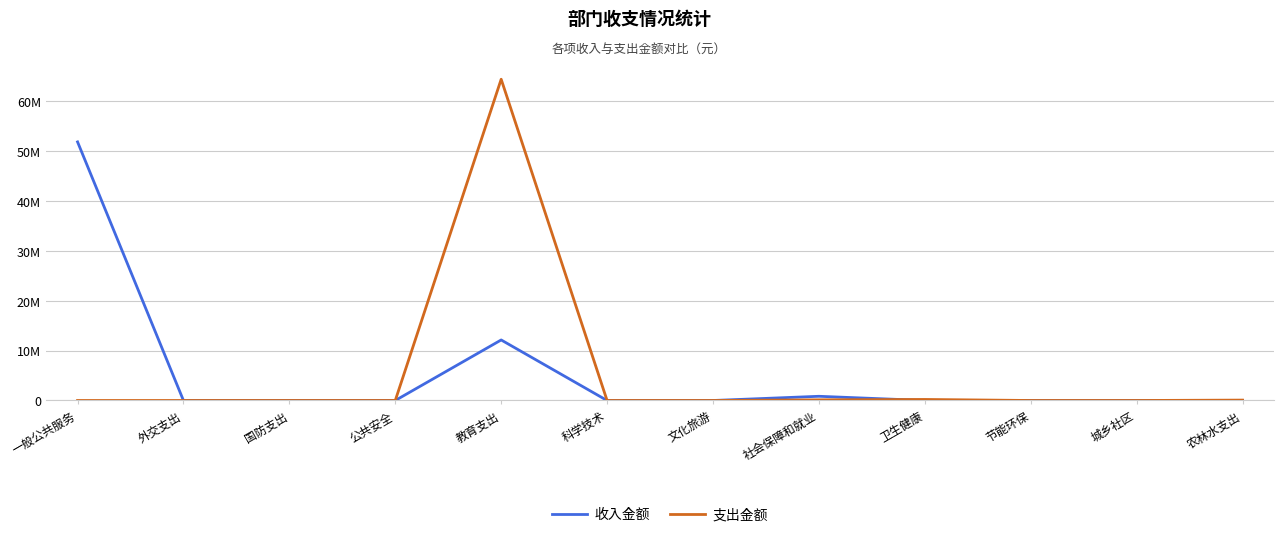

What is the sum of the 收入金额 values at 一般公共服务 and 卫生健康?

51880706.6